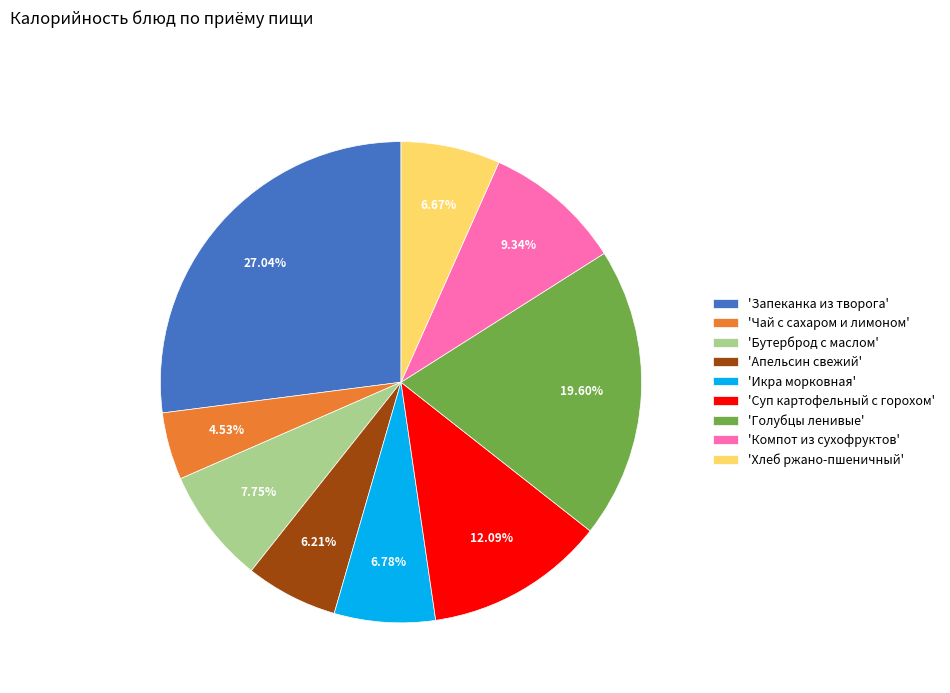

Do 'Запеканка из творога' and 'Компот из сухофруктов' together represent more than half of the pie?

No